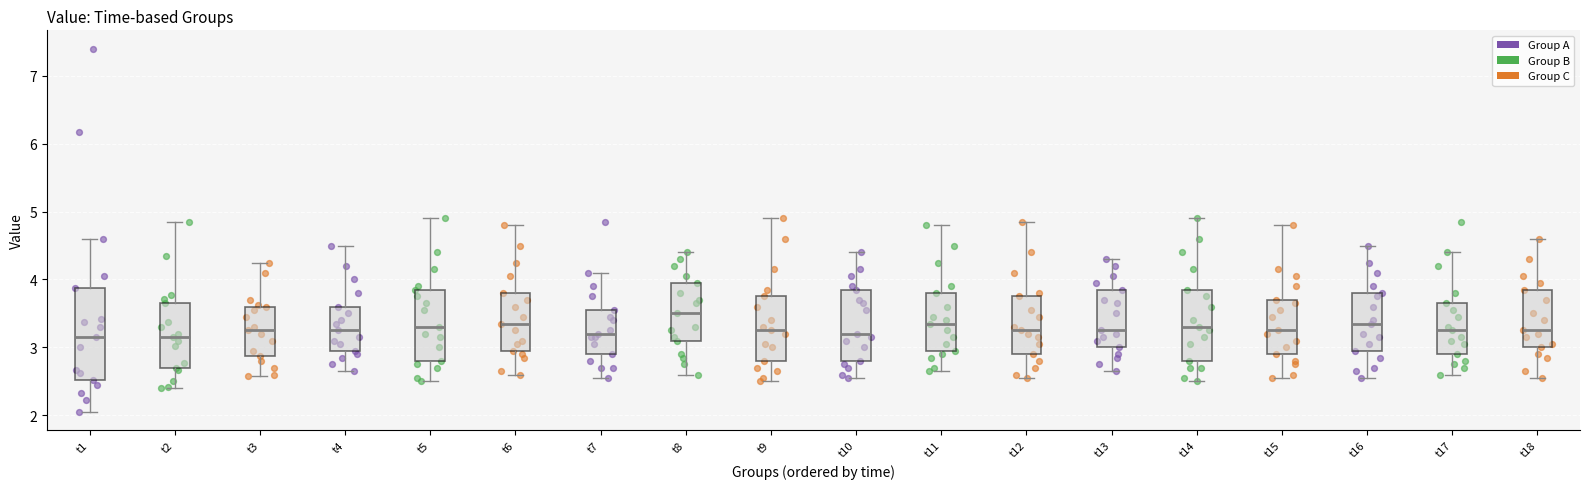

Reading left to right, transcribe this box plot: for each box, give where its median line is, the range the box spans, and where its two whiskers end, as read against the y-axis. The values are not printed on the chart, so give them approximately, as read against the axis.

t1: median 3.2, box 2.5 to 3.9, whiskers 2.1 to 4.6
t2: median 3.2, box 2.7 to 3.7, whiskers 2.4 to 4.9
t3: median 3.3, box 2.9 to 3.6, whiskers 2.6 to 4.3
t4: median 3.3, box 3.0 to 3.6, whiskers 2.7 to 4.5
t5: median 3.3, box 2.8 to 3.9, whiskers 2.5 to 4.9
t6: median 3.4, box 3.0 to 3.8, whiskers 2.6 to 4.8
t7: median 3.2, box 2.9 to 3.6, whiskers 2.6 to 4.1
t8: median 3.5, box 3.1 to 4.0, whiskers 2.6 to 4.4
t9: median 3.3, box 2.8 to 3.8, whiskers 2.5 to 4.9
t10: median 3.2, box 2.8 to 3.9, whiskers 2.6 to 4.4
t11: median 3.4, box 3.0 to 3.8, whiskers 2.7 to 4.8
t12: median 3.3, box 2.9 to 3.8, whiskers 2.6 to 4.9
t13: median 3.3, box 3.0 to 3.9, whiskers 2.7 to 4.3
t14: median 3.3, box 2.8 to 3.9, whiskers 2.5 to 4.9
t15: median 3.3, box 2.9 to 3.7, whiskers 2.6 to 4.8
t16: median 3.4, box 3.0 to 3.8, whiskers 2.6 to 4.5
t17: median 3.3, box 2.9 to 3.7, whiskers 2.6 to 4.4
t18: median 3.3, box 3.0 to 3.9, whiskers 2.6 to 4.6